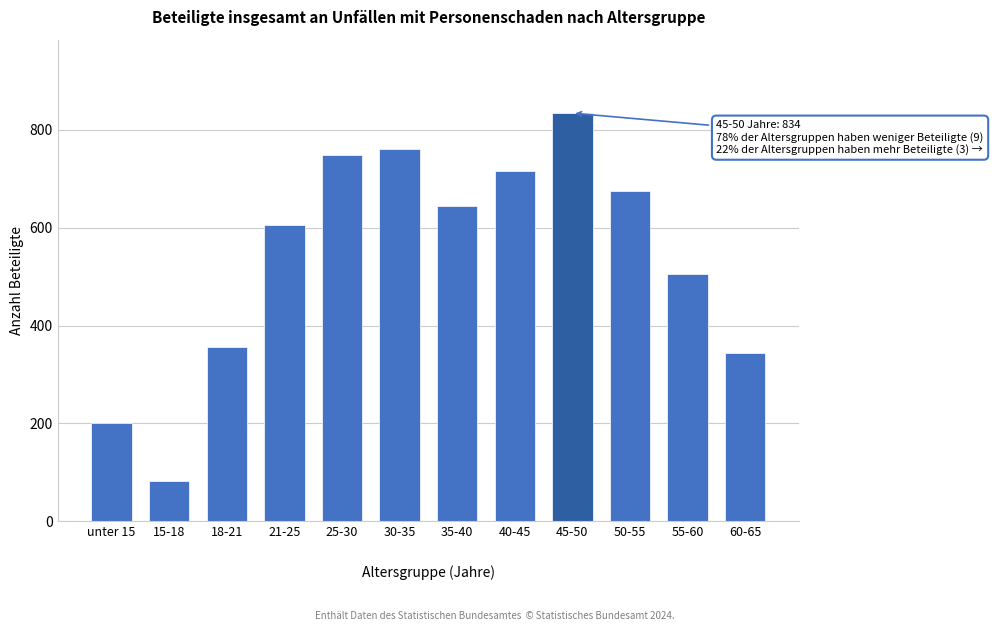

Reading right to left, what are all the values shown in this chart?

344	506	674	834	715	644	760	748	605	357	83	201